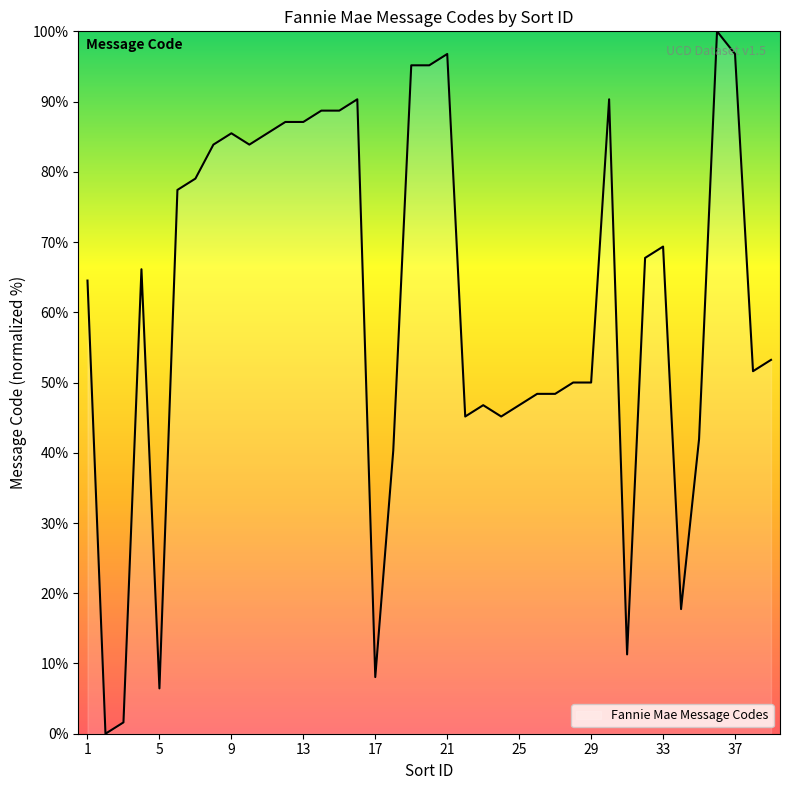

Count the number of categories in the chart.

39